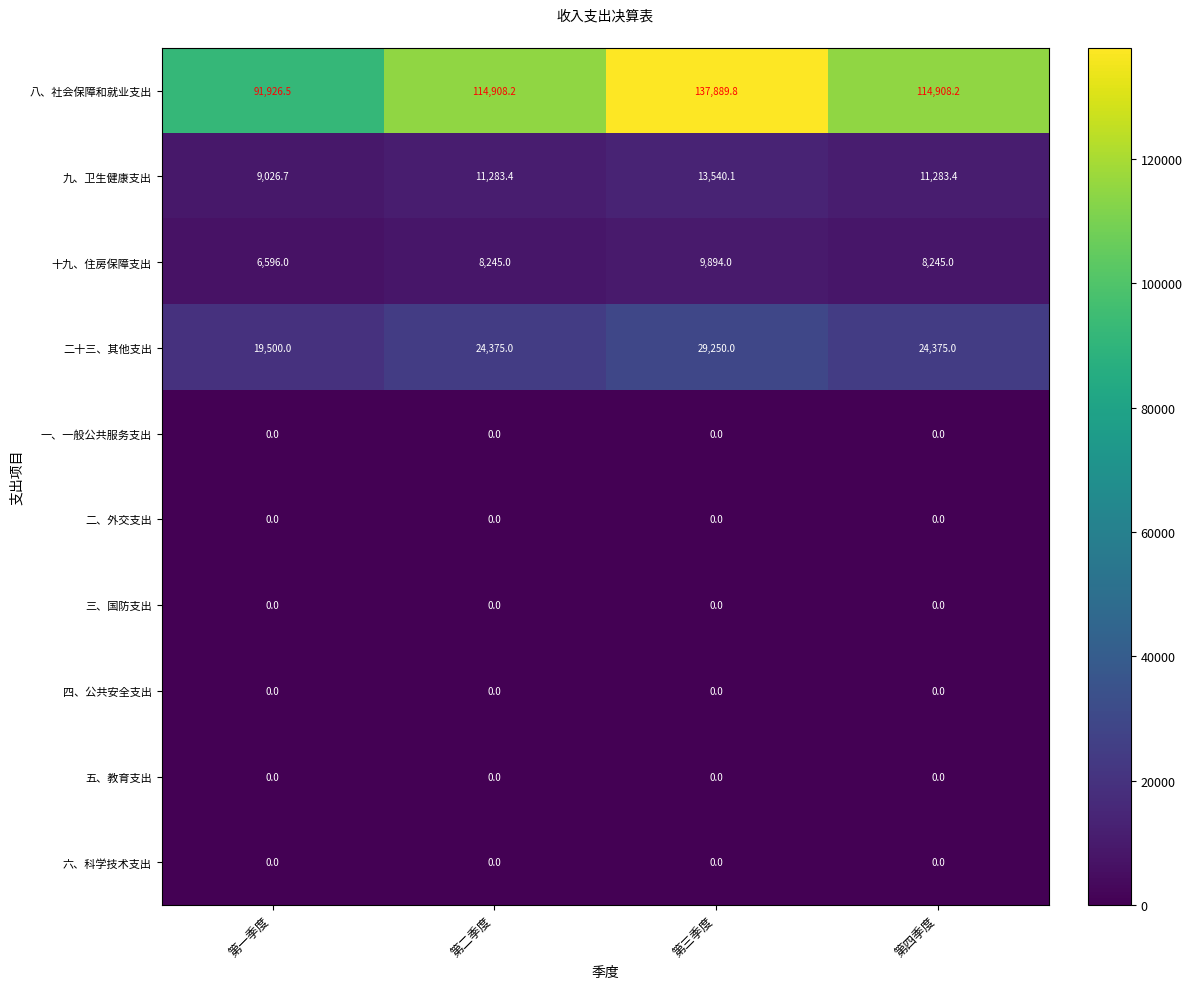

Is it true that 六、科学技术支出 equals 0.0 at 第三季度?

True